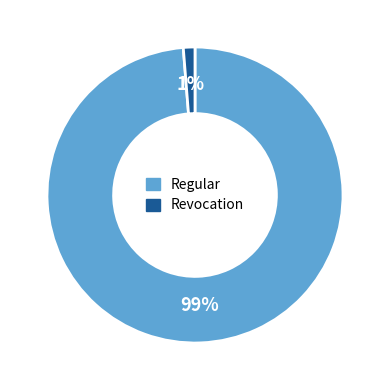

To the nearest percent, what is the average slice percentage?

50%